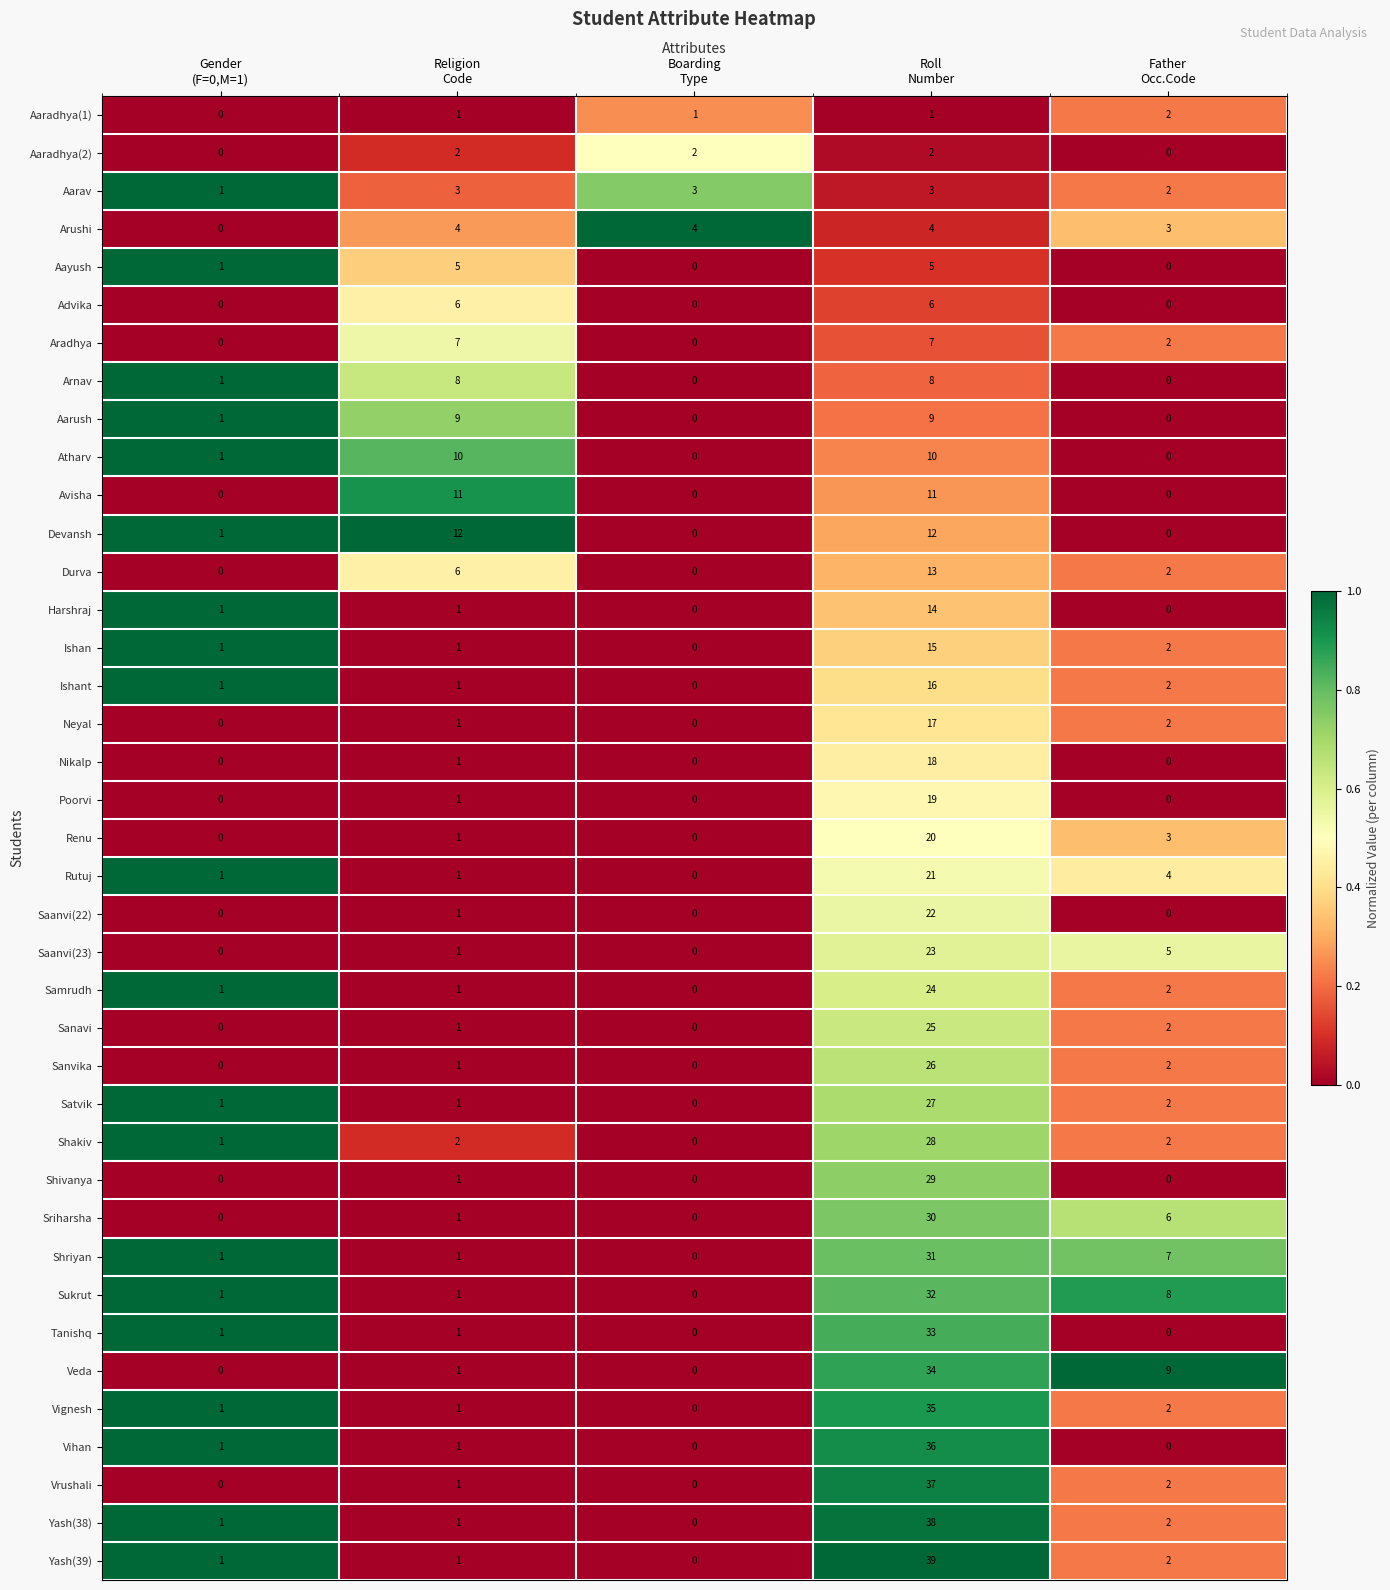

What is the difference between the maximum and minimum values in the Saanvi(22) series?

22